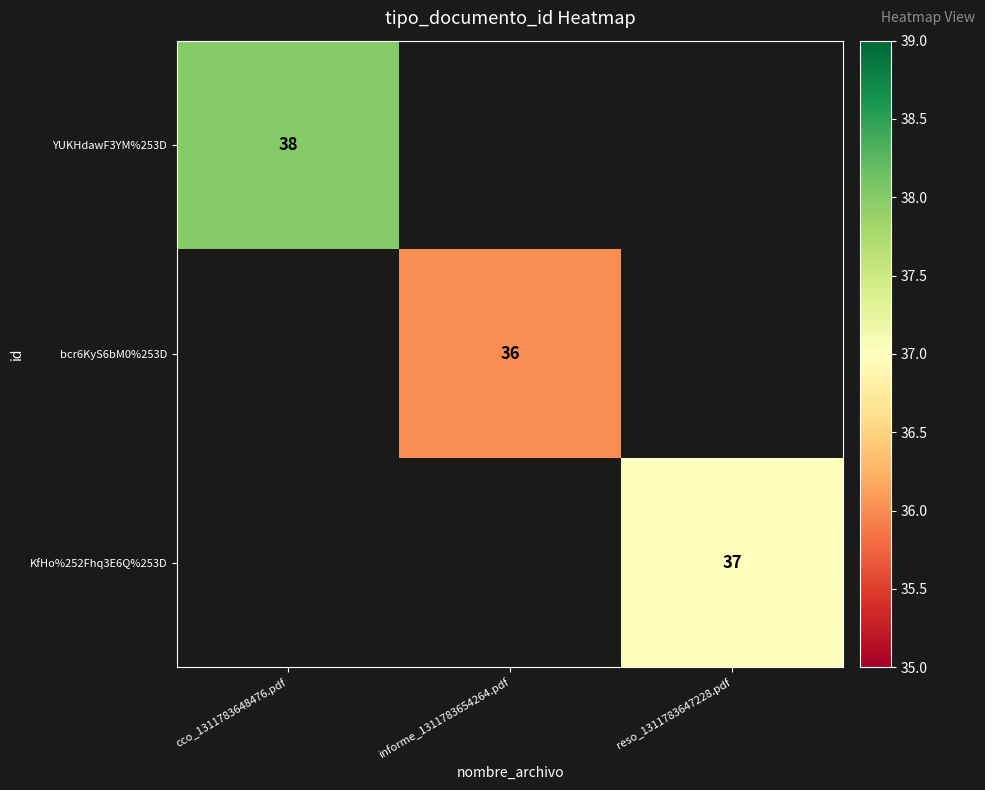

The bcr6KyS6bM0%253D series shows 36 at informe_1311783654264.pdf. True or false?

True